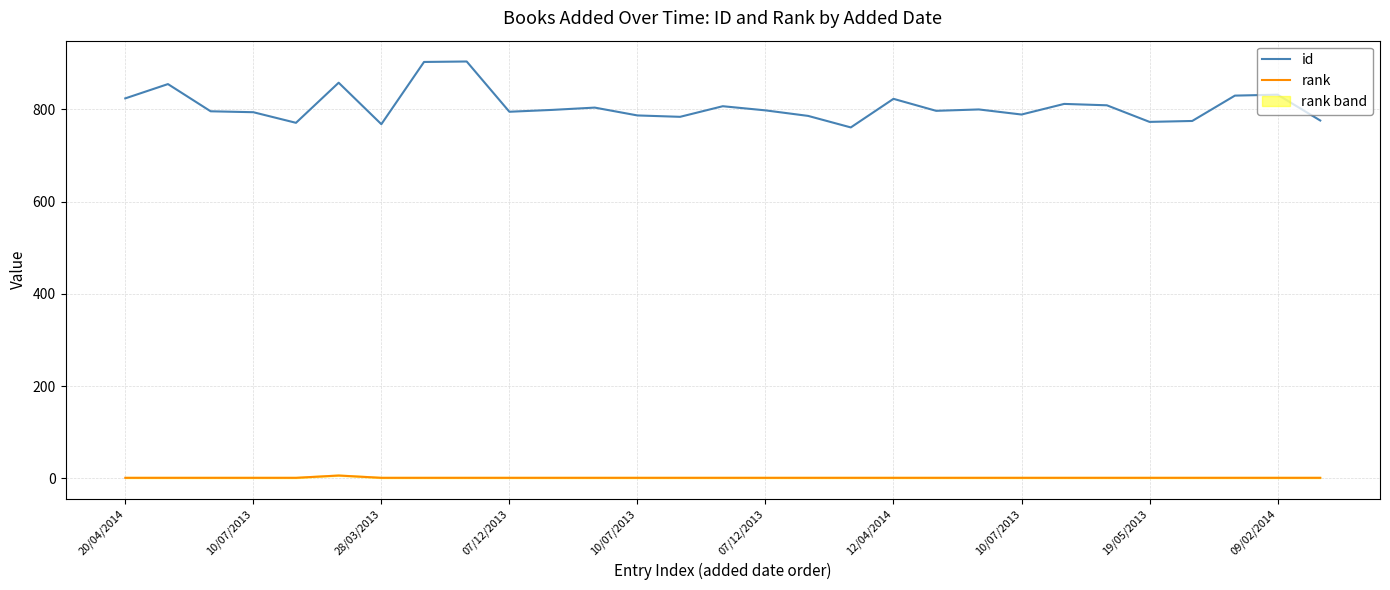

Reading left to right, extract all data points from this chart.

id: 824	855	796	794	771	858	768	903	904	795	799	804	787	784	807	798	786	761	823	797	800	789	812	809	773	775	830	832	776
rank: 1	1	1	1	1	6	1	1	1	1	1	1	1	1	1	1	1	1	1	1	1	1	1	1	1	1	1	1	1